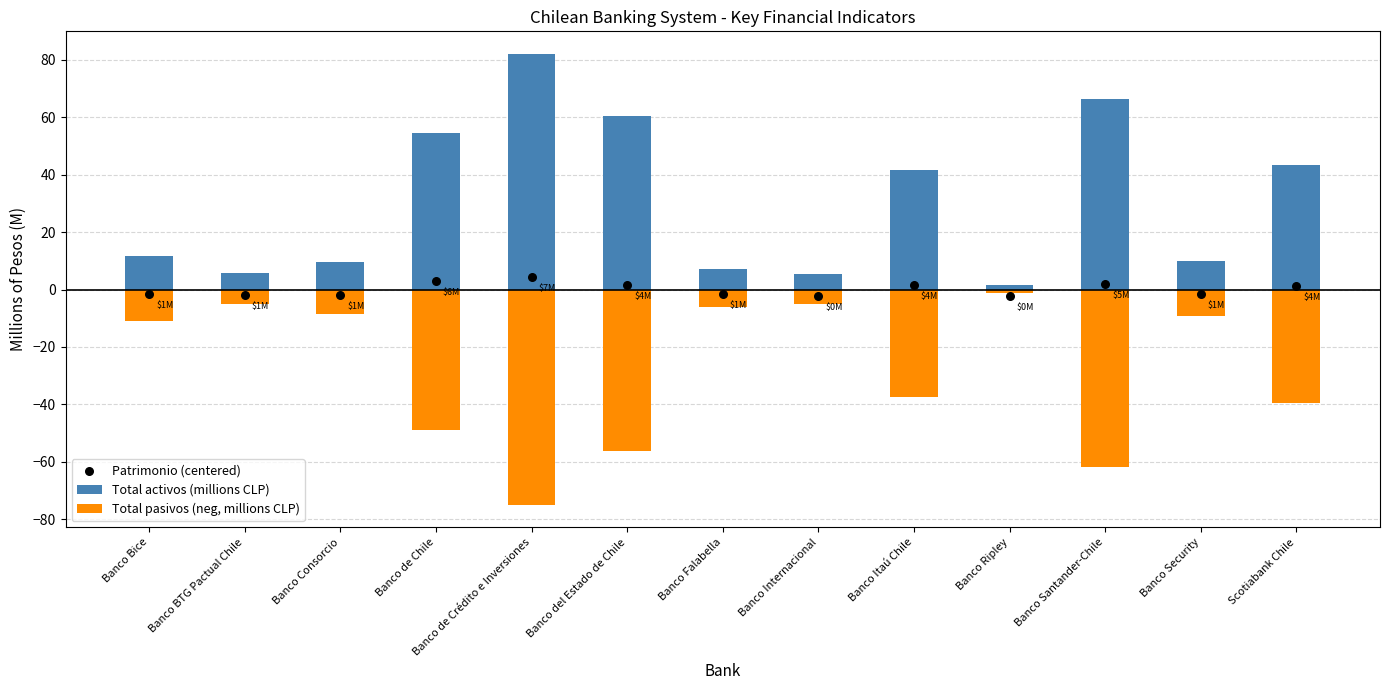

What is the total value across all series at Banco Santander-Chile?

6.5